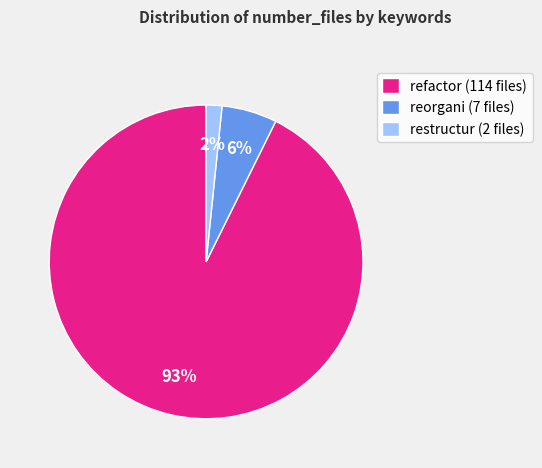

Which has a higher value, restructur (2 files) or refactor (114 files)?

refactor (114 files)